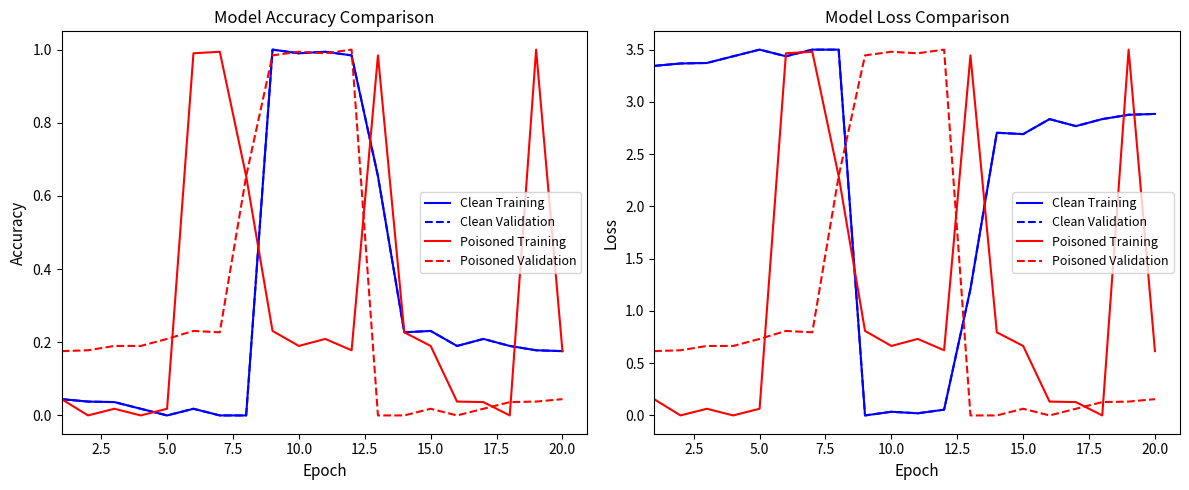

Is this an area chart (filled region under the line)?

No